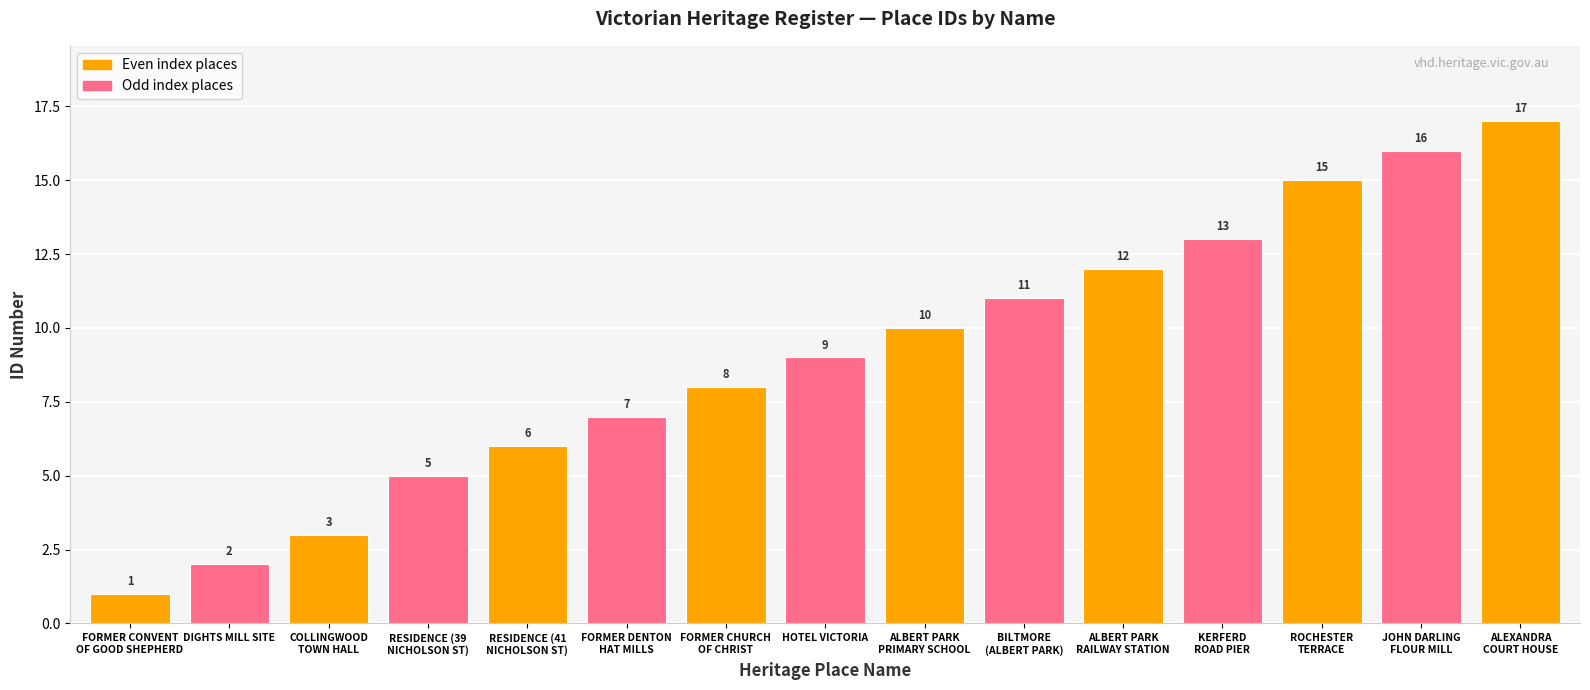

Which category has the lowest value across all series?

FORMER CONVENT
OF GOOD SHEPHERD